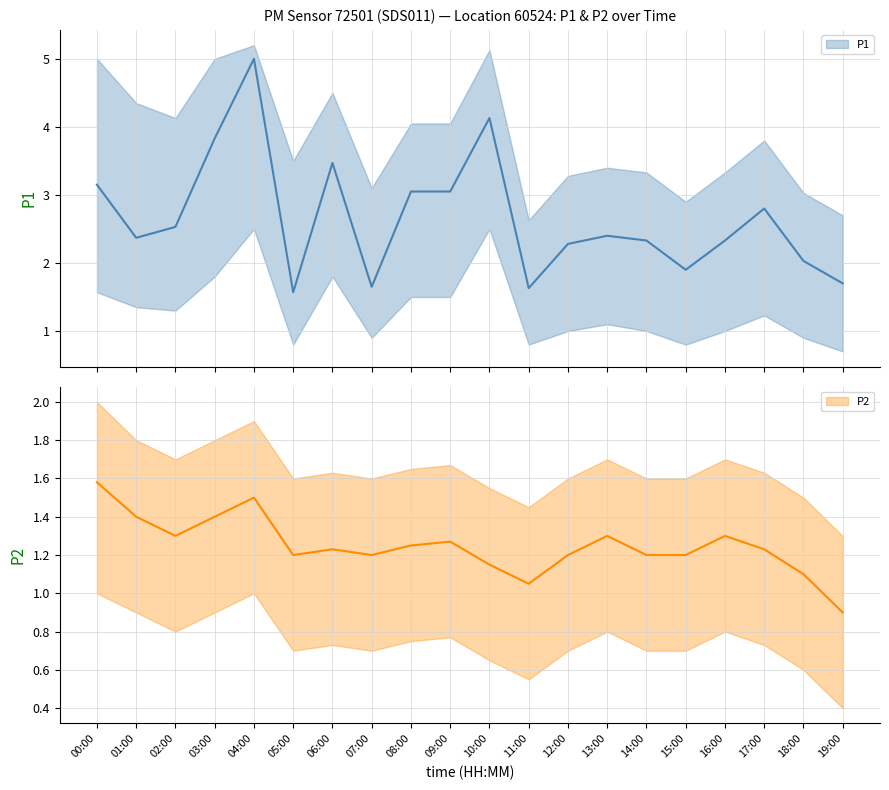

What is the greatest value displayed?

5.2